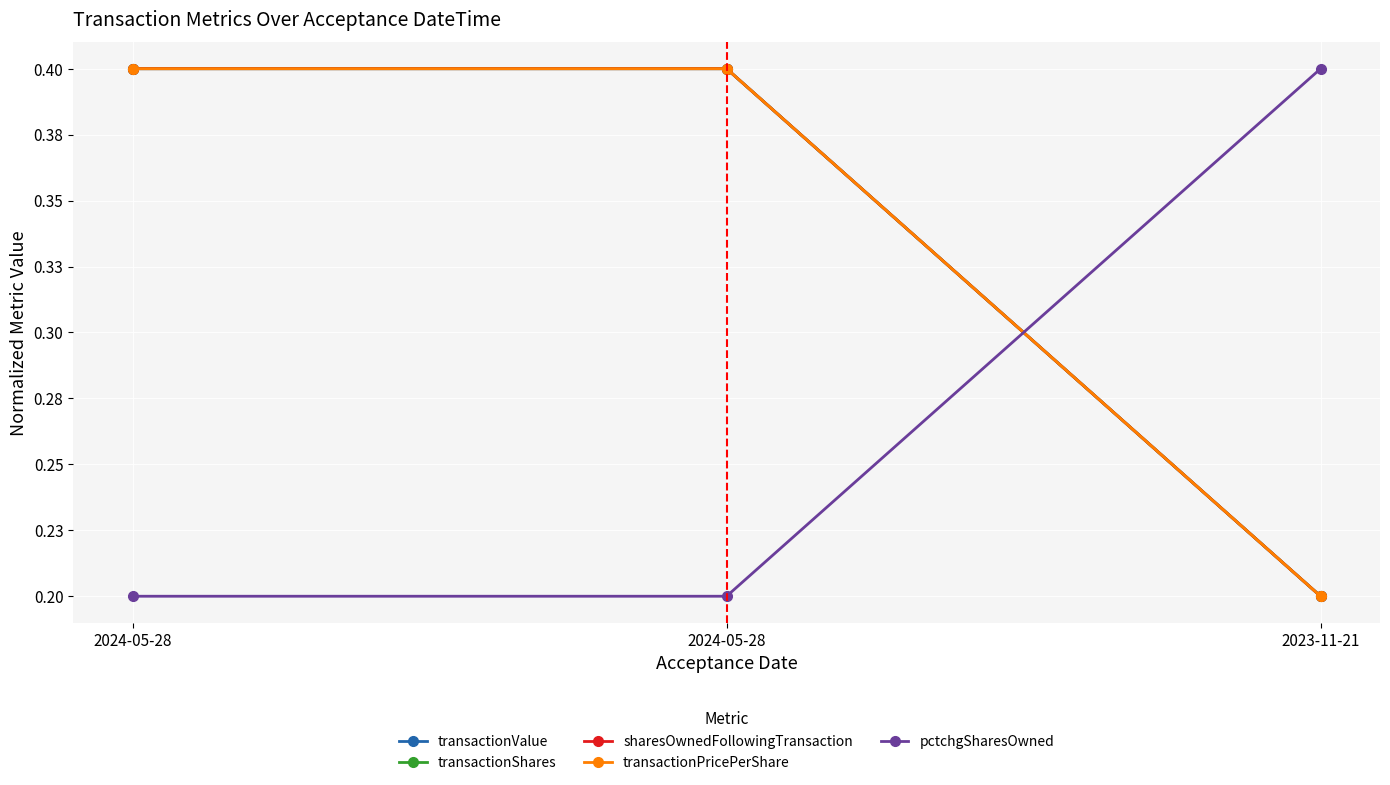

What is the sum of the pctchgSharesOwned values at 2023-11-21 and 2024-05-28?

0.6